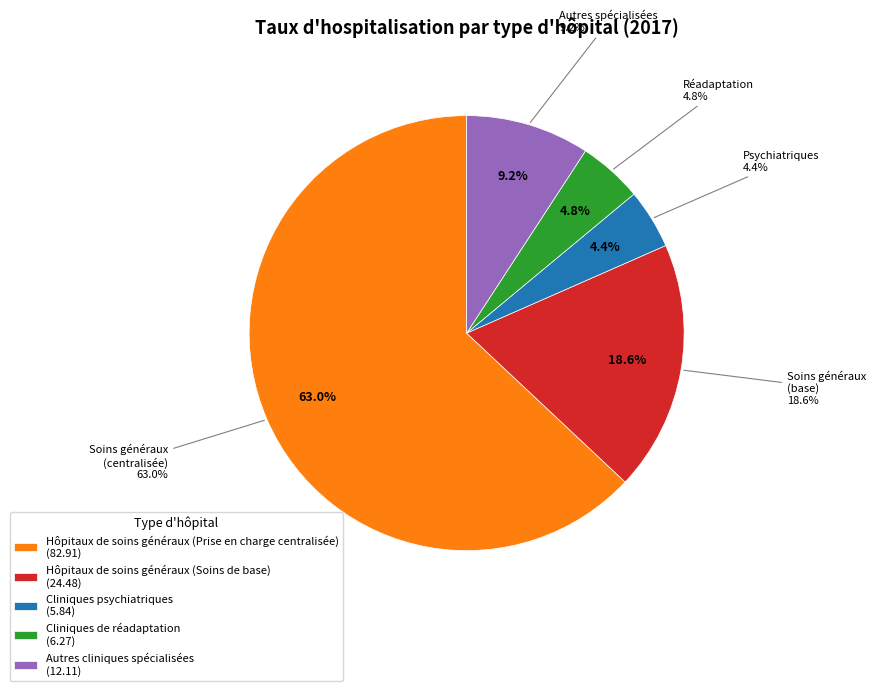

How many segments does this pie chart have?

5